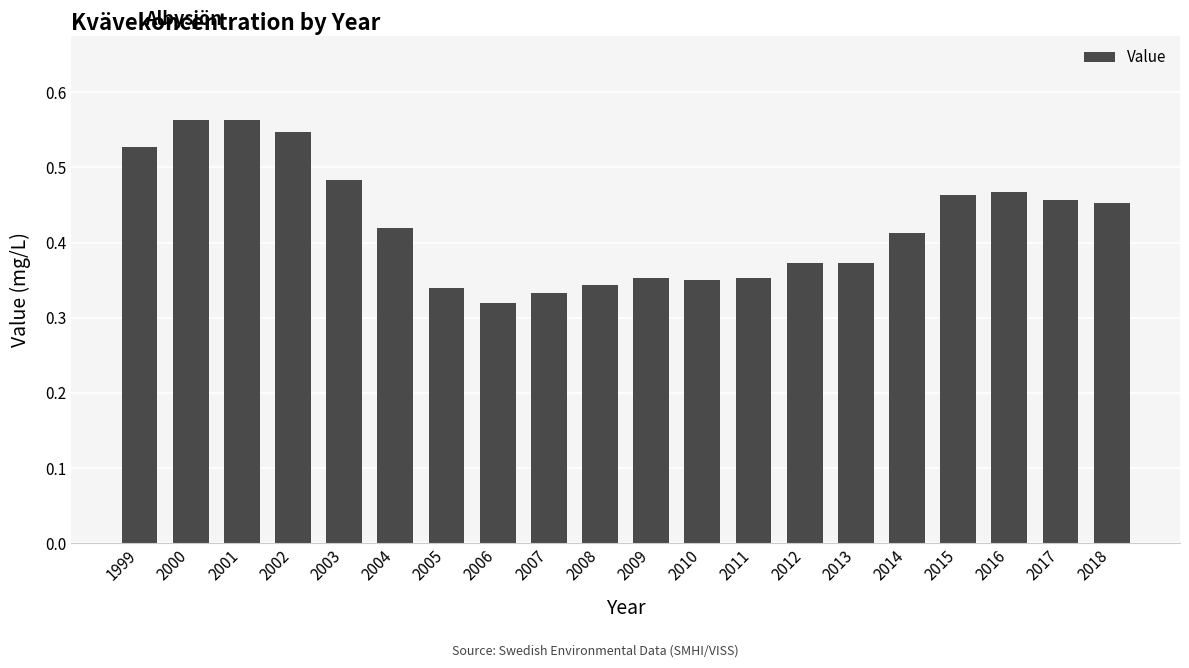

How many bars are there in total?

20